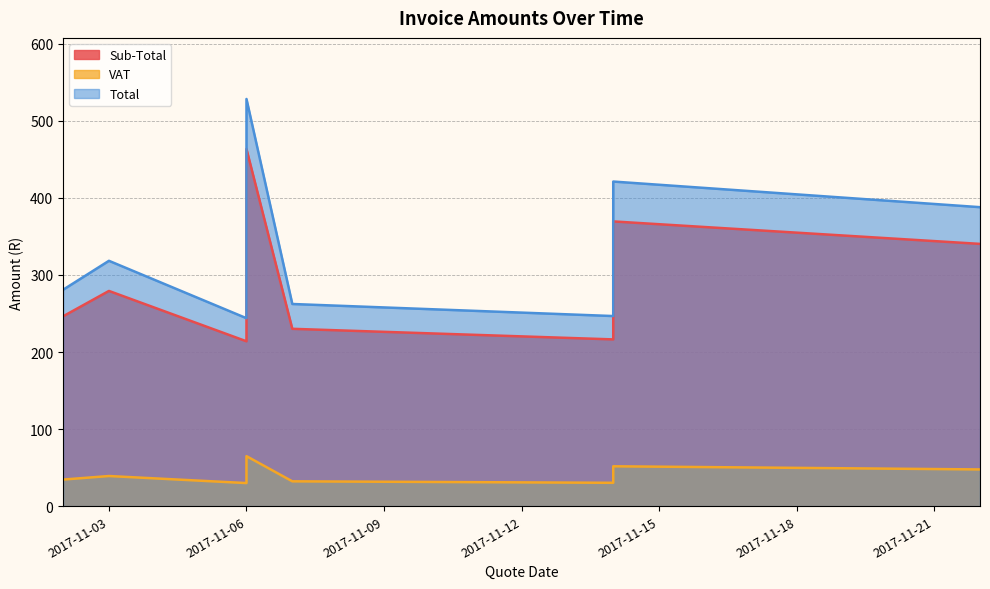

At 2017-11-06, list the series in order from largest to smallest.

Total, Sub-Total, VAT